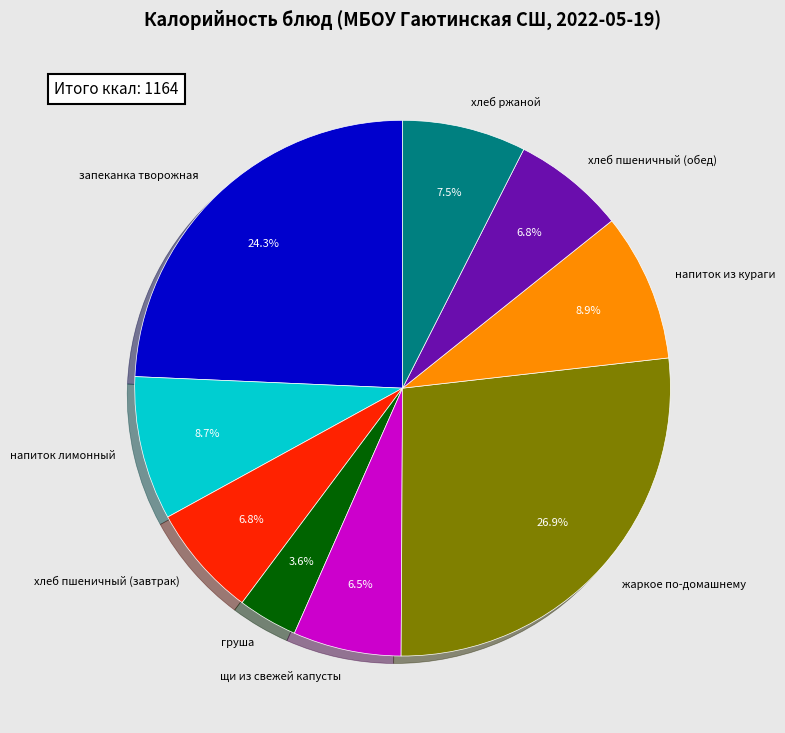

What portion of the pie excludes напиток из кураги?

91.1%